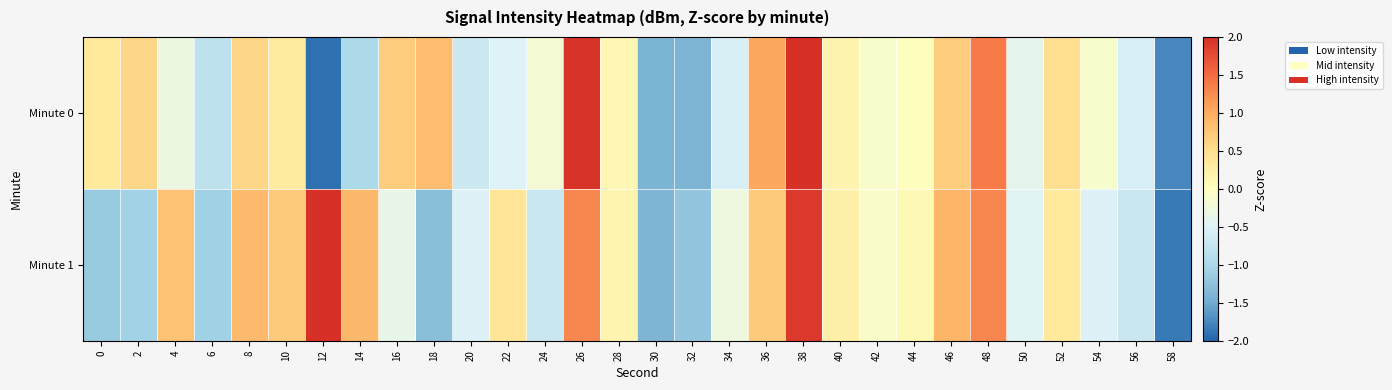

What is the maximum value shown in the chart?

2.5